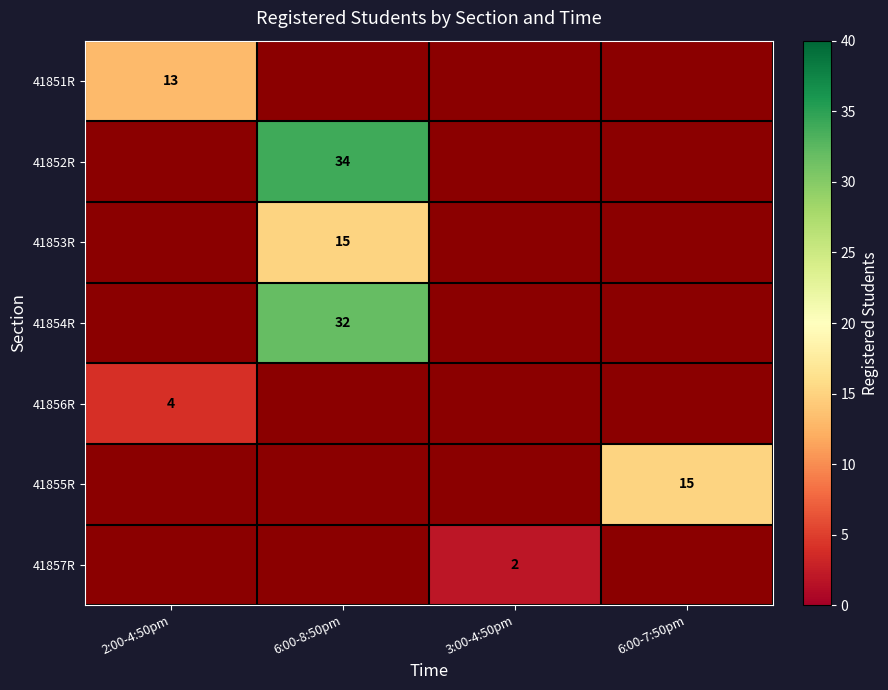

Which has a higher value, 2:00-4:50pm or 6:00-7:50pm?

6:00-7:50pm